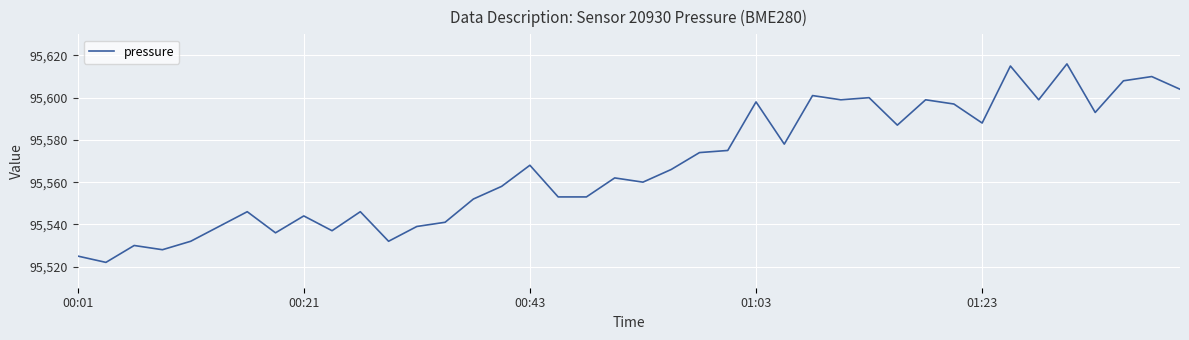

What is the sum of all values?

3822710